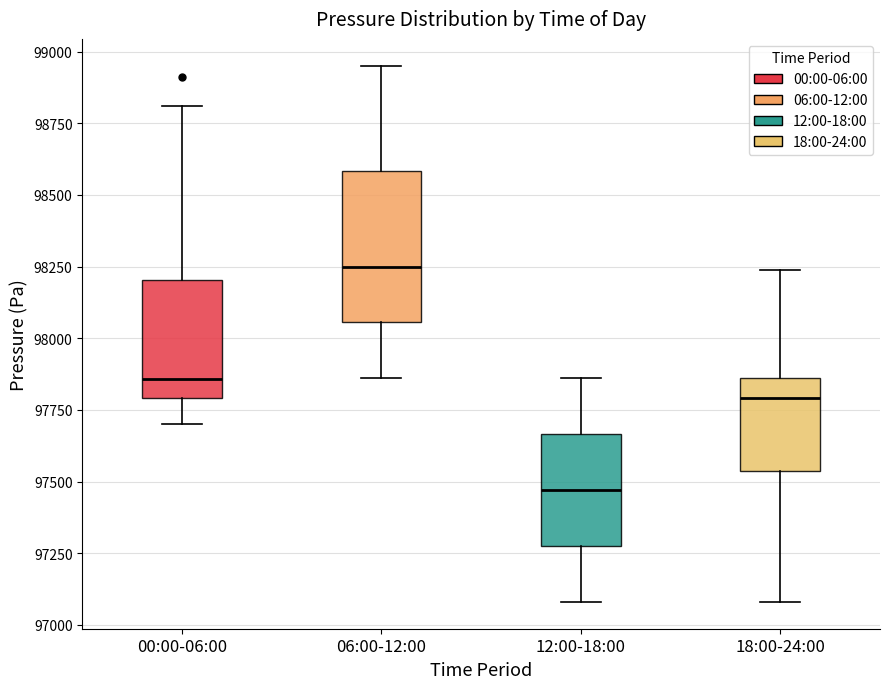

Which box's median line is the highest?

06:00-12:00